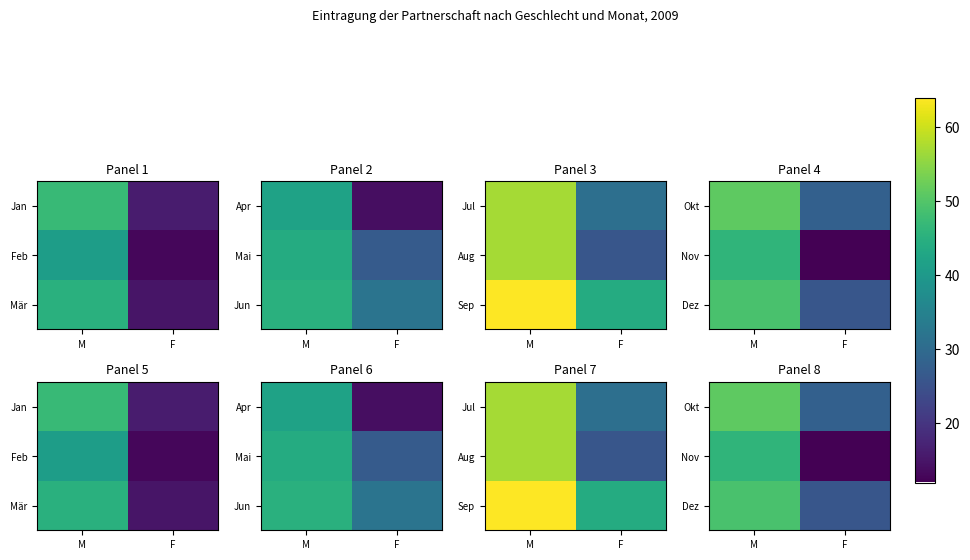

At which category is the sum across all series the highest?

M